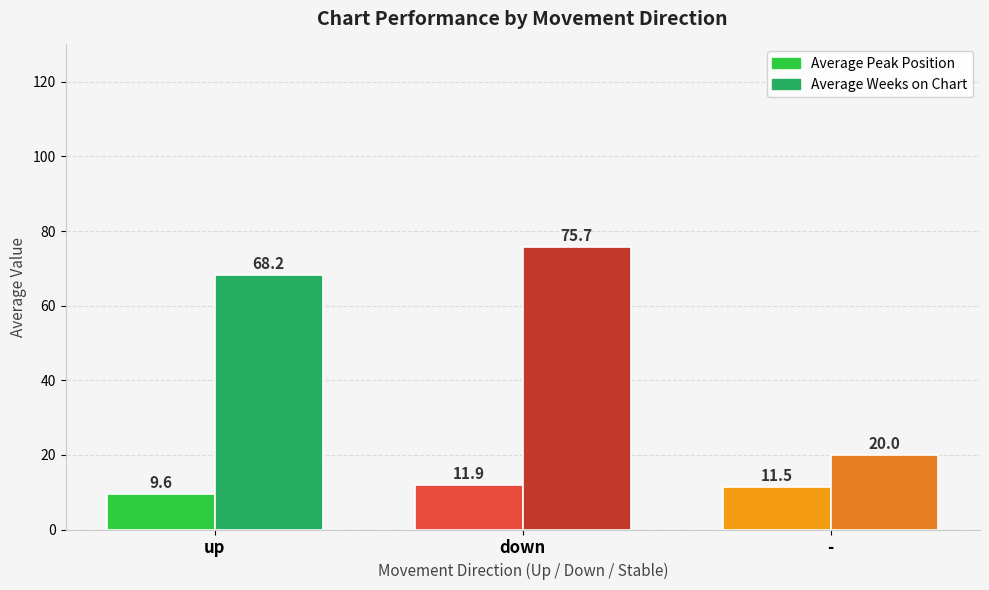

How many values in the Average Weeks on Chart series exceed 68?

2